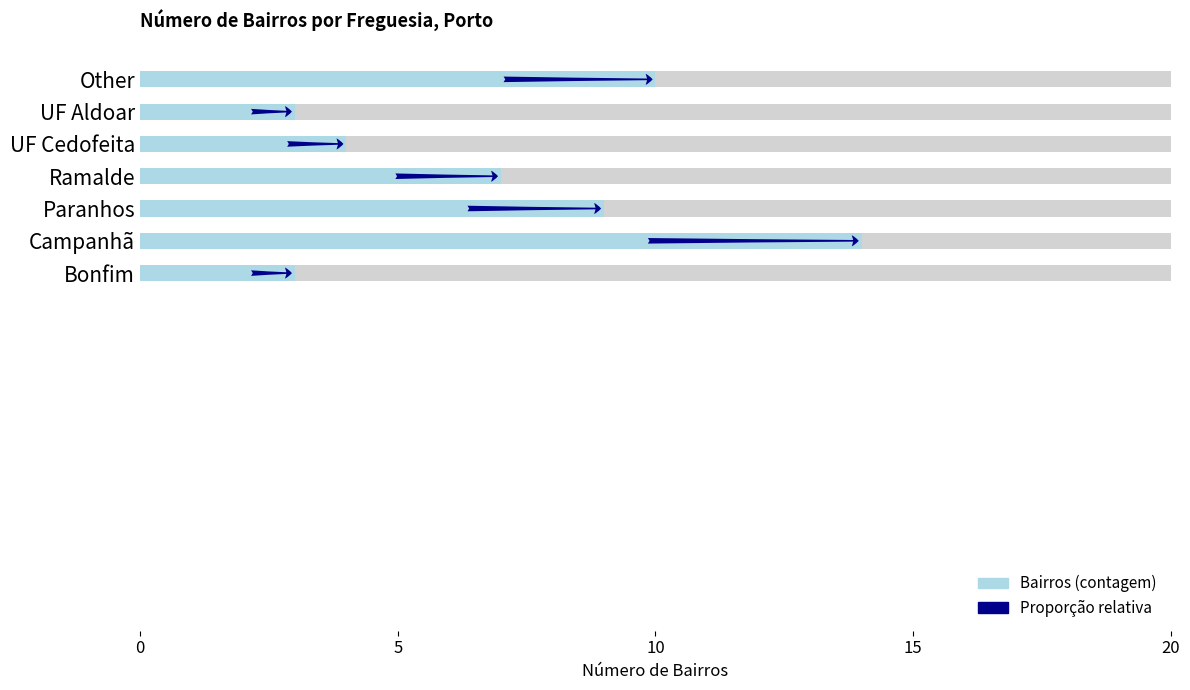

The chart shows a value of 2 at UF Cedofeita. True or false?

False